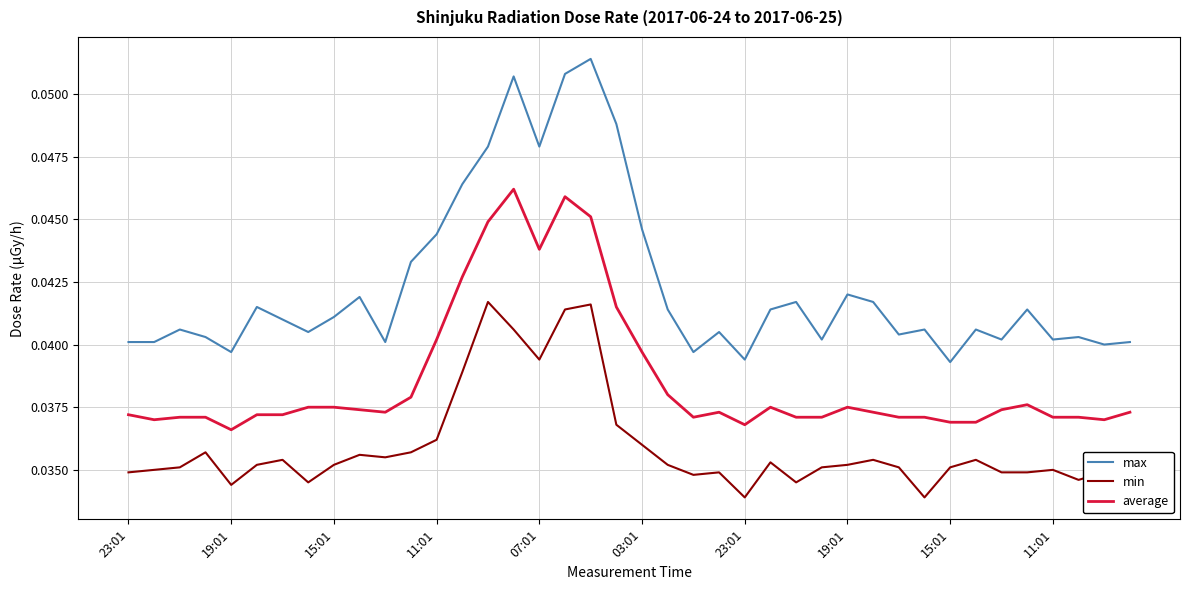

True or false: max and min intersect in this chart.

False